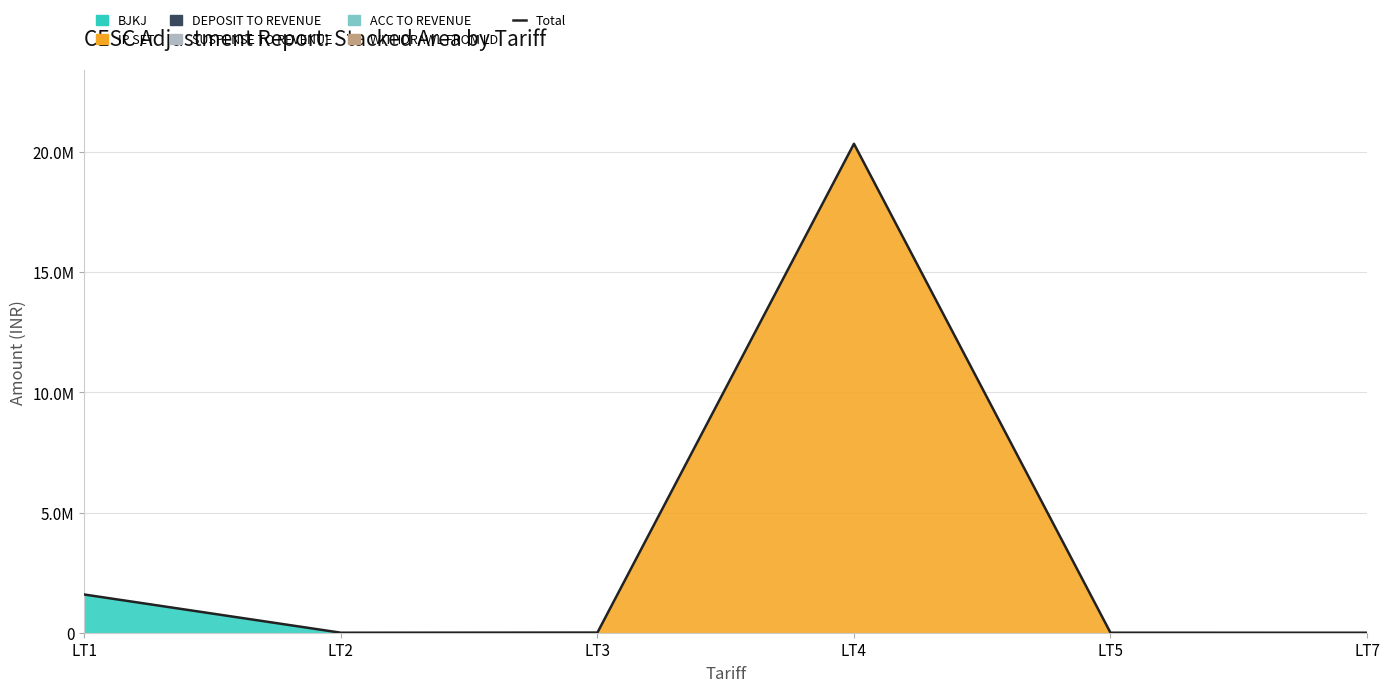

What is the difference between the maximum and minimum values?

20338565.9